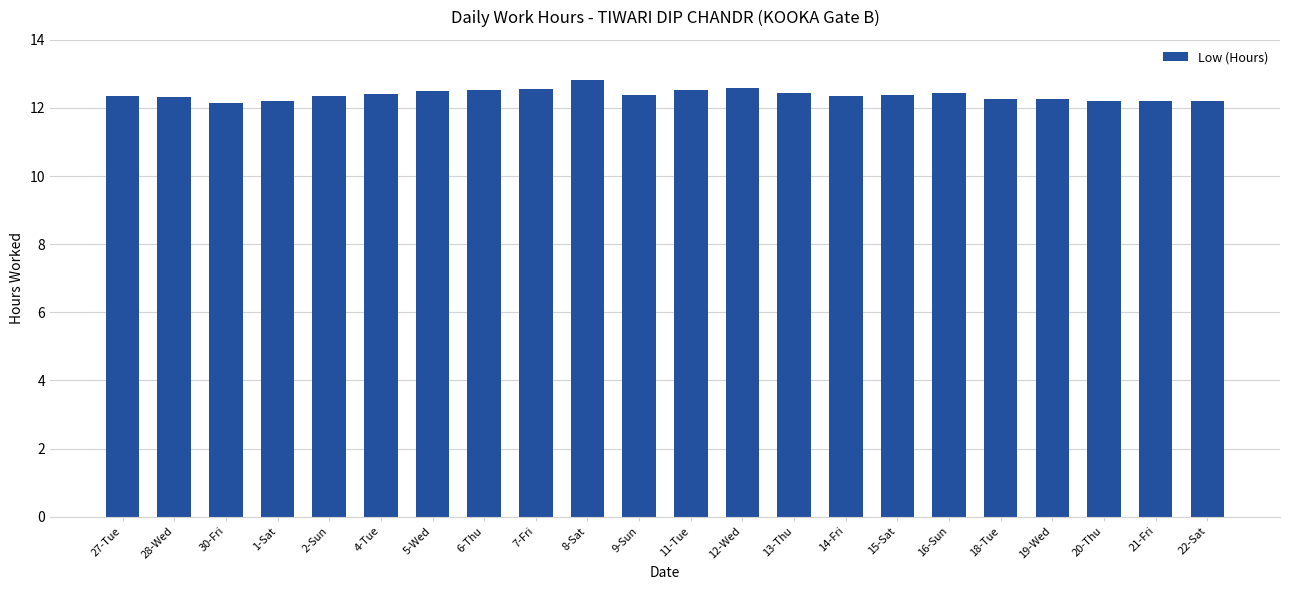

What is the label of the 20th bar from the right?

30-Fri